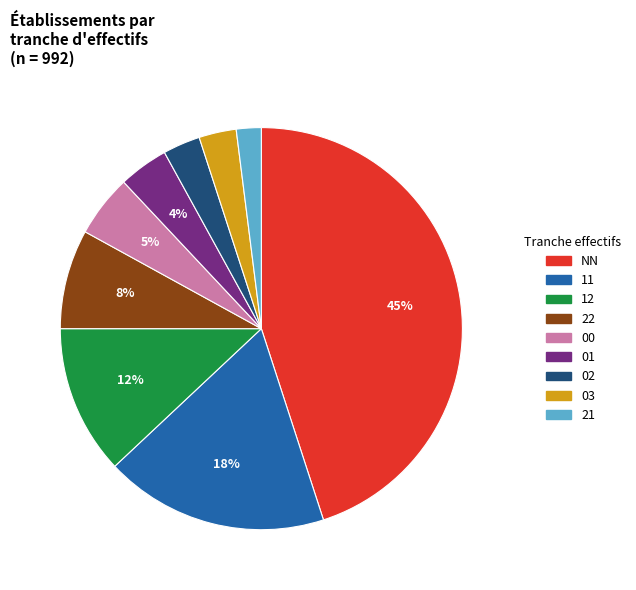

To the nearest percent, what is the combined percentage of 01 and 00?

9%